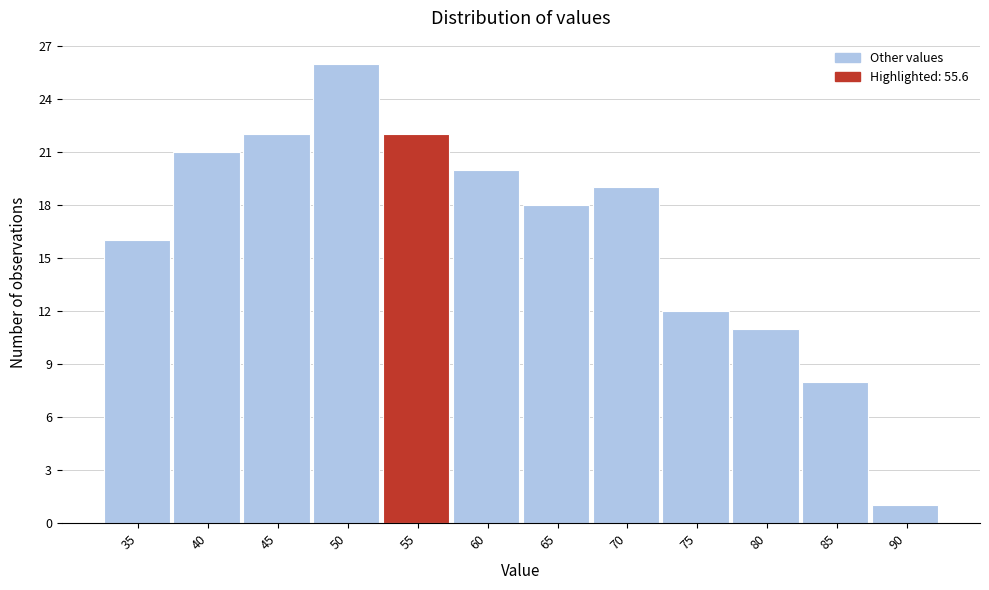

Reading left to right, transcribe all the data shown in this chart.

16	21	22	26	22	20	18	19	12	11	8	1